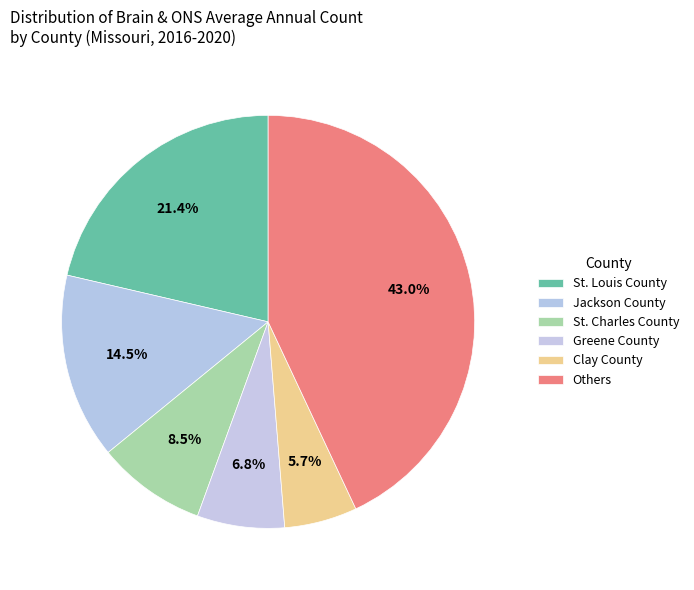

How many segments does this pie chart have?

6